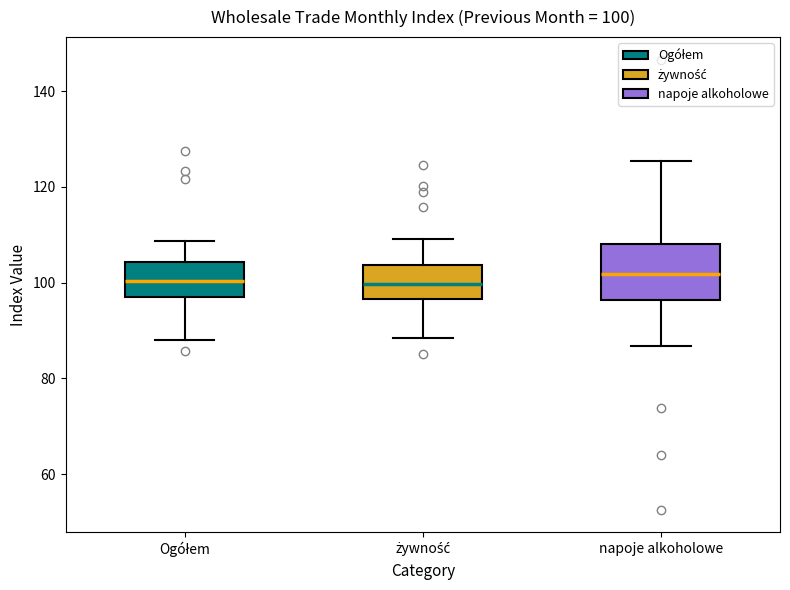

Comparing the boxes themselves (not the whiskers), which one is the tallest?

napoje alkoholowe